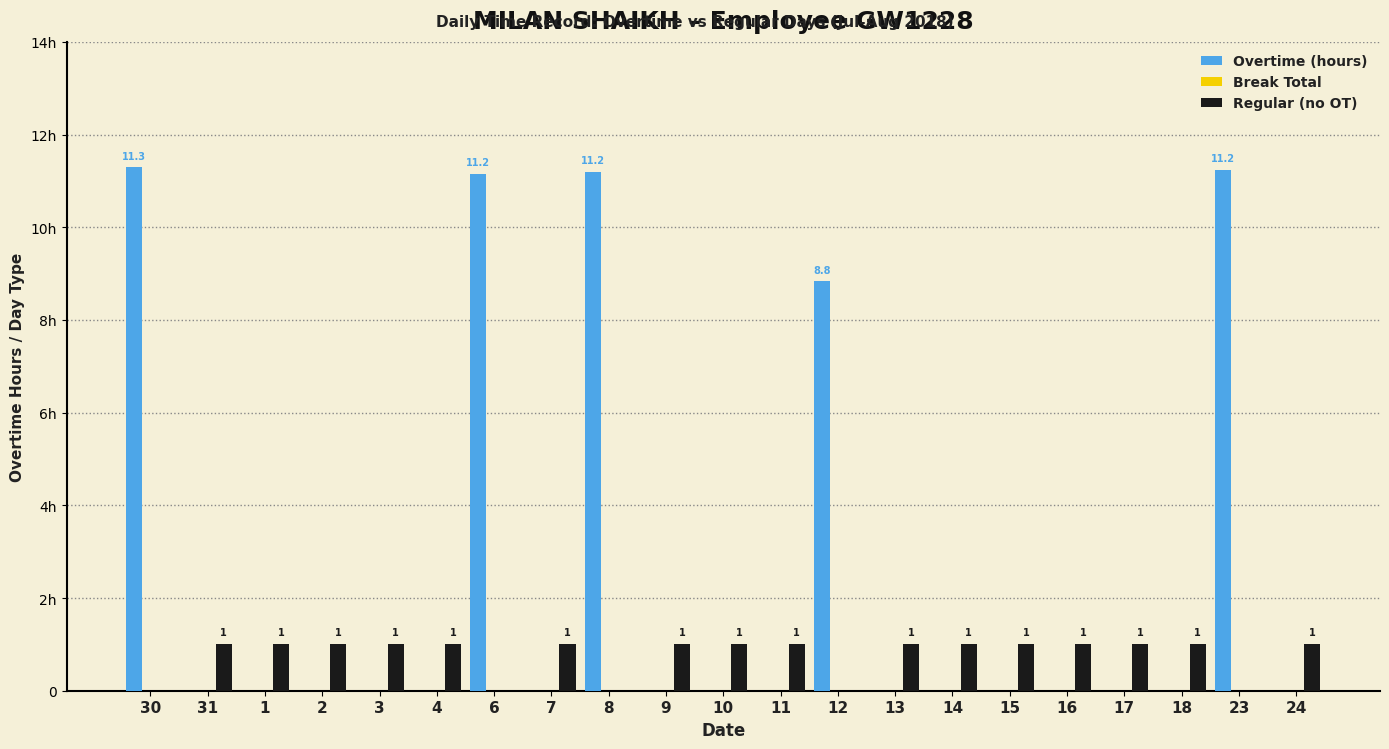

What is the difference between the highest and lowest values at 1?

1.0